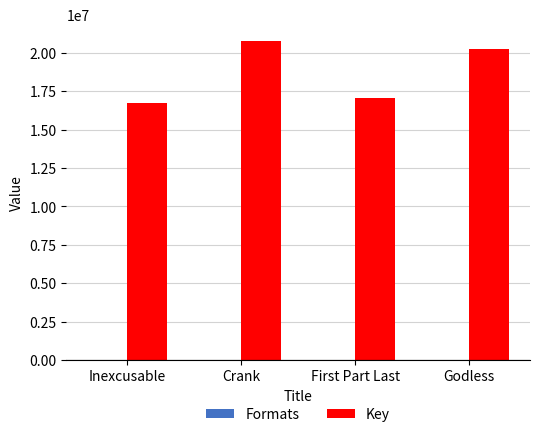

What is the highest value of the Key series?

20799661